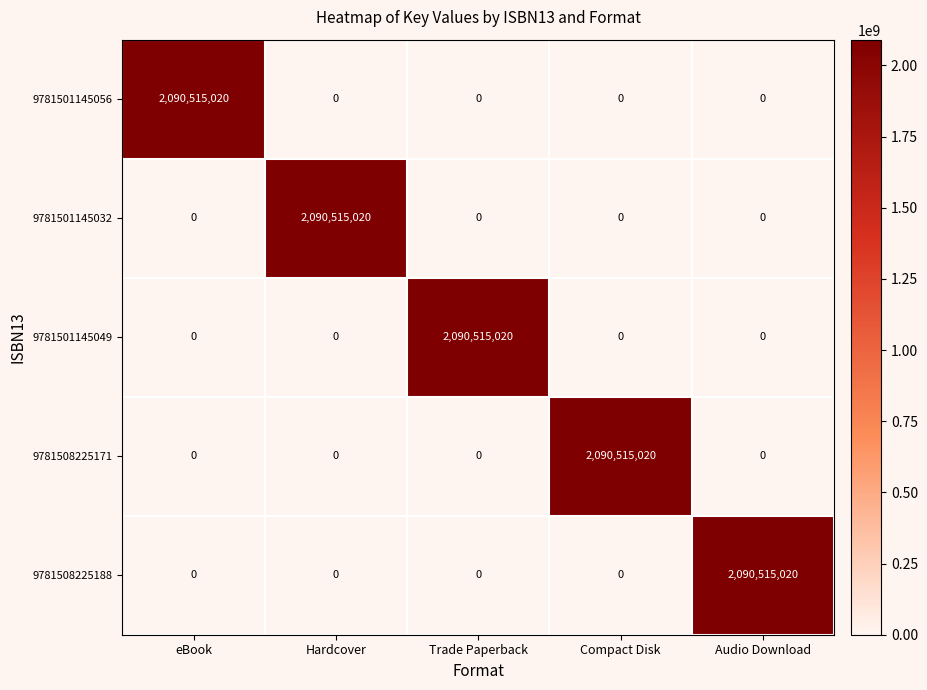

Is the value of 9781508225188 at Audio Download greater than the value of 9781508225171 at Trade Paperback?

Yes